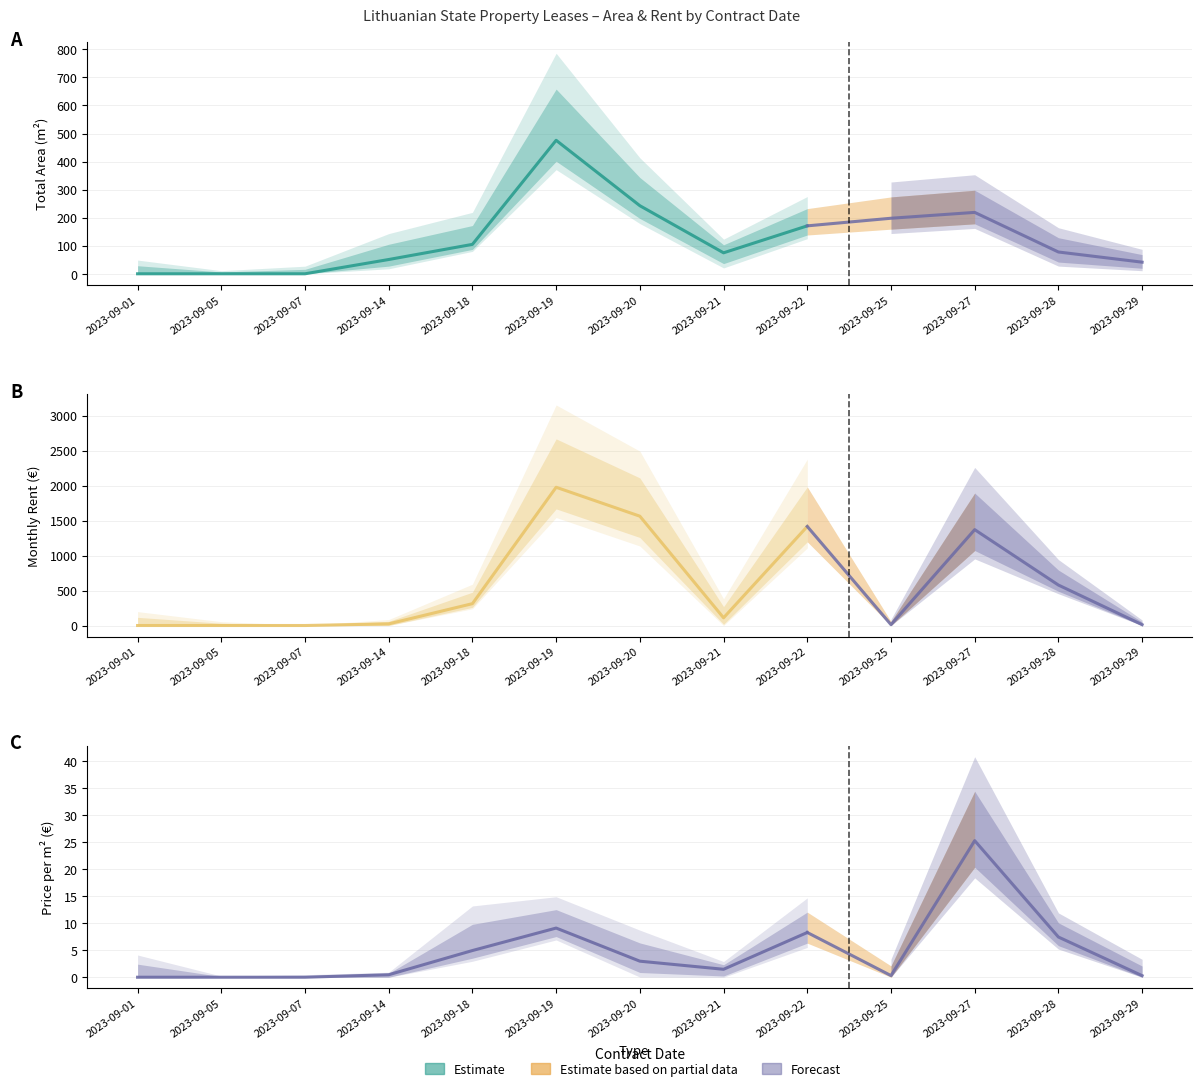

Which label corresponds to the largest value in the chart?

2023-09-19